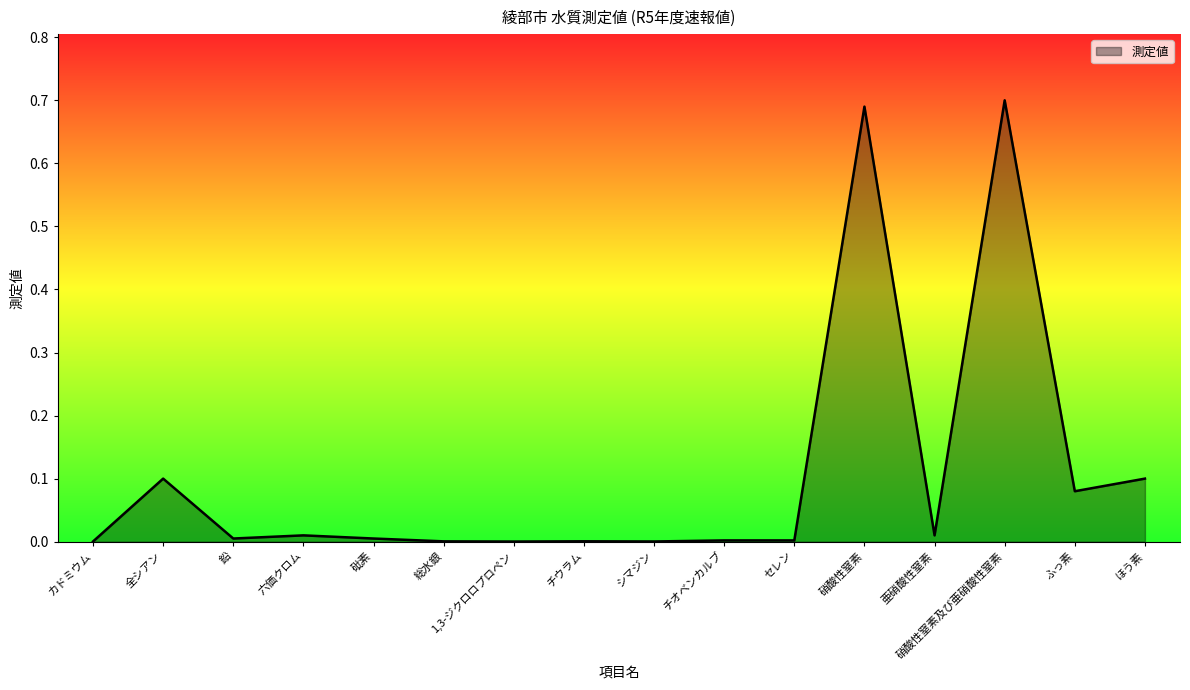

True or false: there are more than 1 points higher than both neighbors.

True